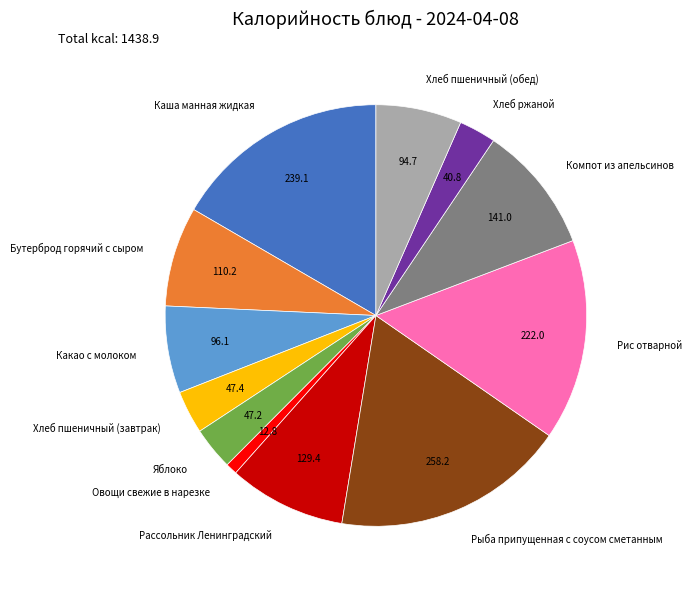

Combined, do Хлеб пшеничный (завтрак) and Компот из апельсинов account for over 50%?

No